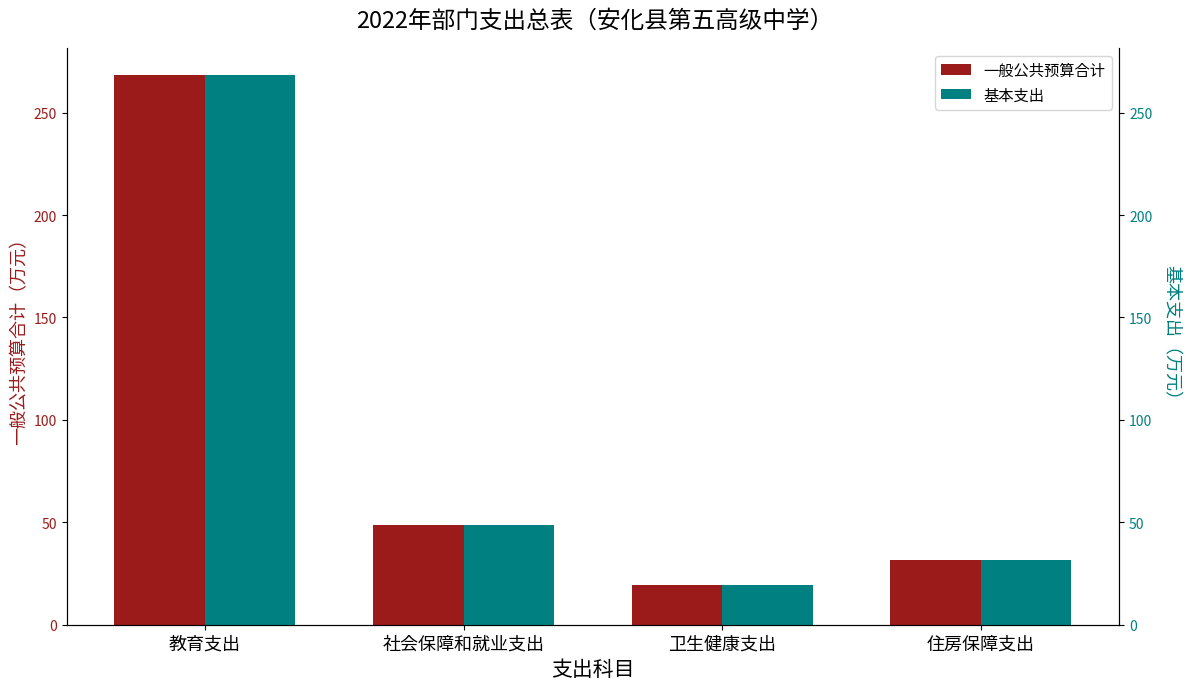

How many bars are there in each group?

2